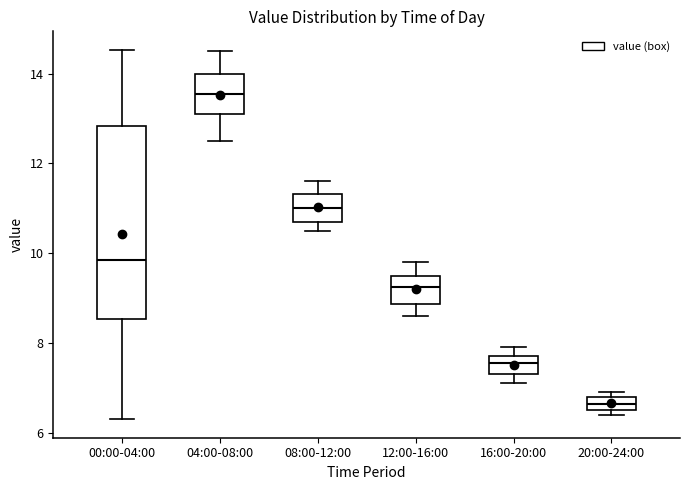

Comparing the boxes themselves (not the whiskers), which one is the tallest?

00:00-04:00